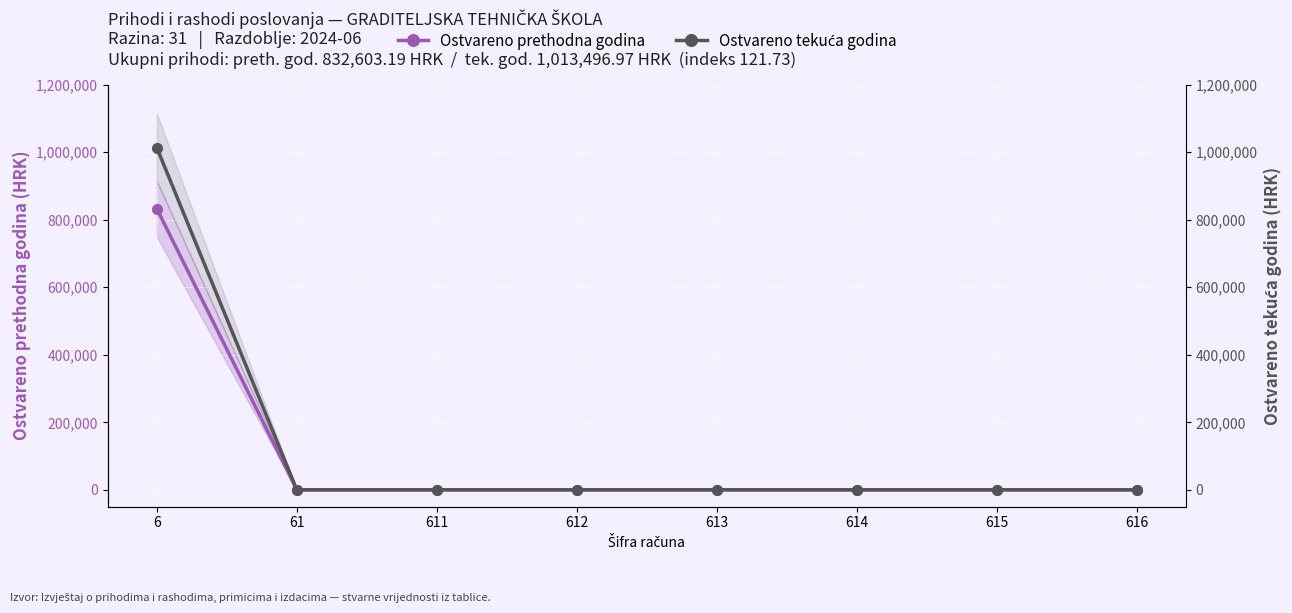

What is the maximum value shown in the chart?

1013497.0